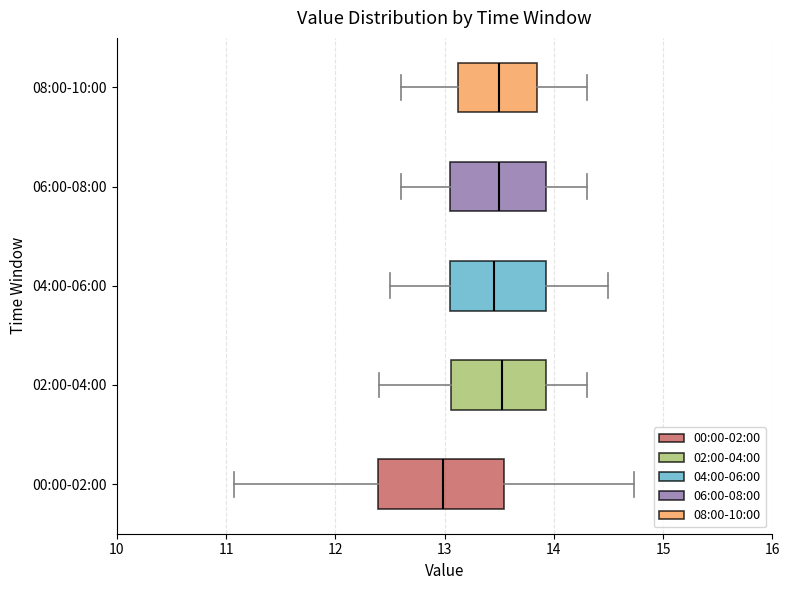

Comparing the boxes themselves (not the whiskers), which one is the widest?

00:00-02:00